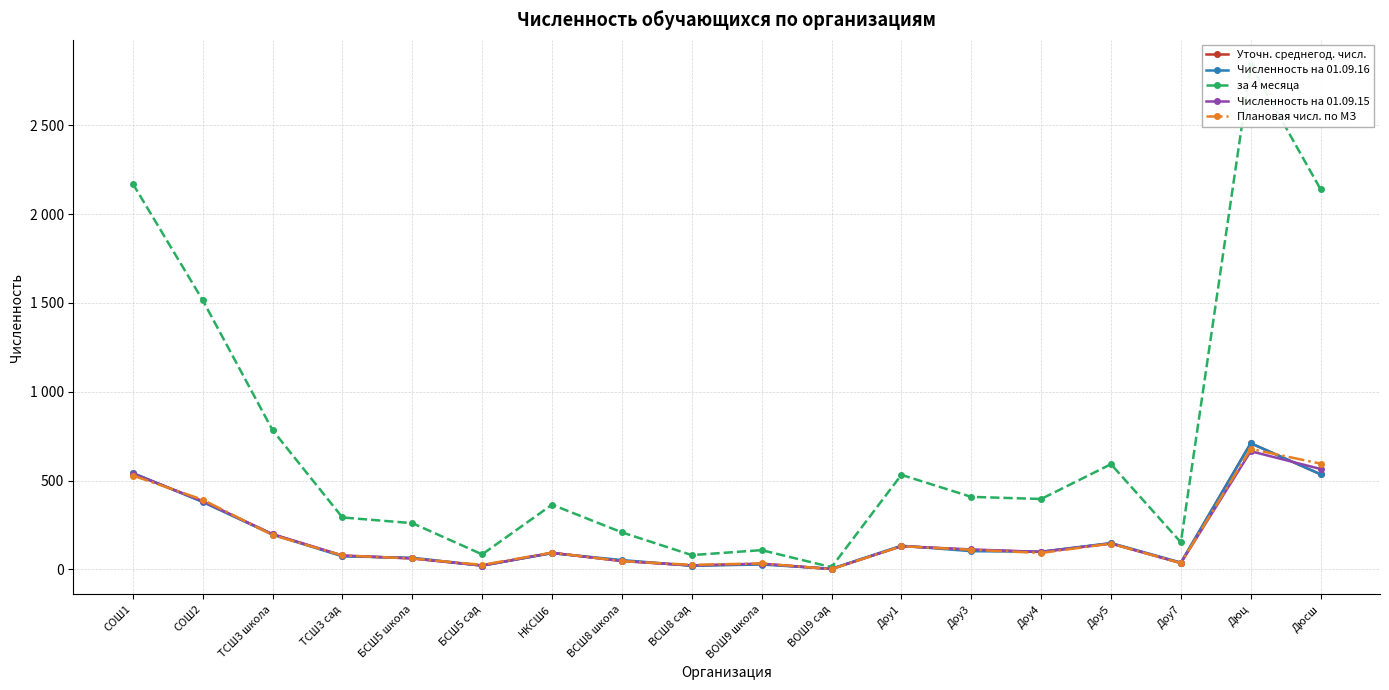

Which series has the largest range (max minus min)?

за 4 месяца